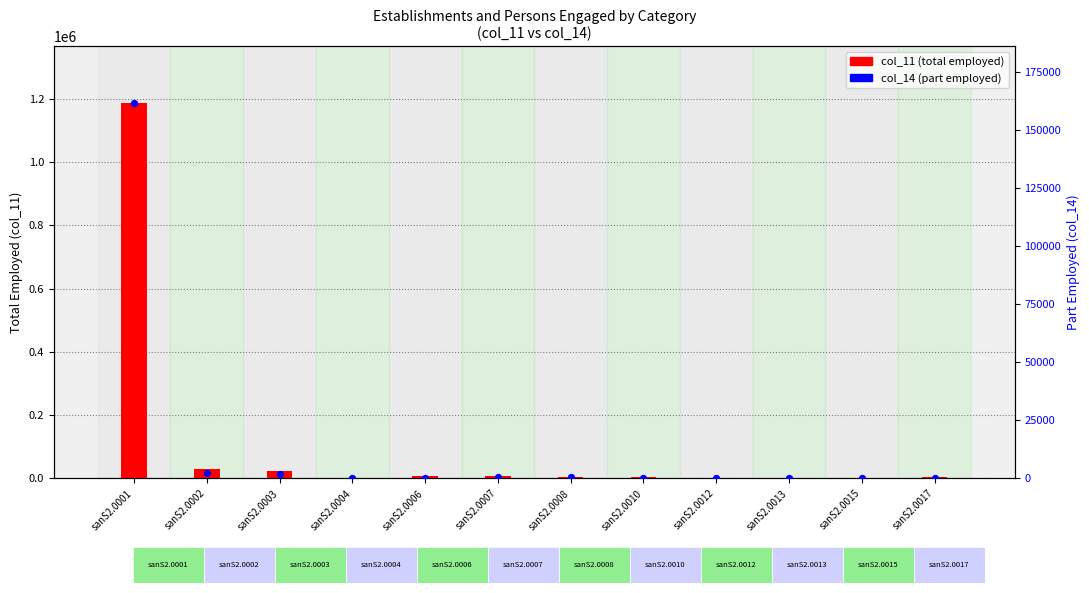

Which series has the largest Y range (max minus min)?

col_11 (total employed)